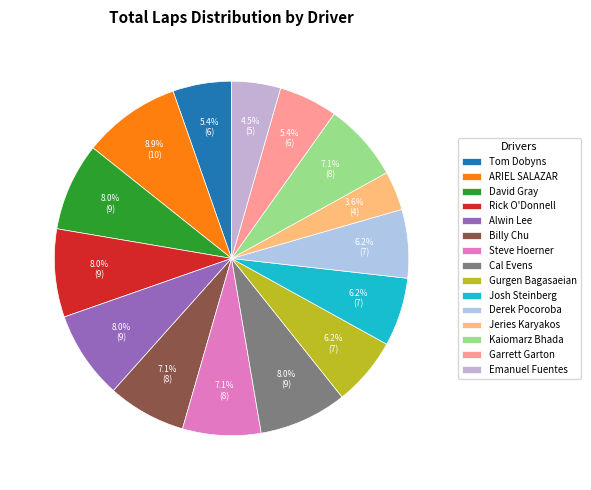

Which category has the smallest portion of the pie?

Jeries Karyakos